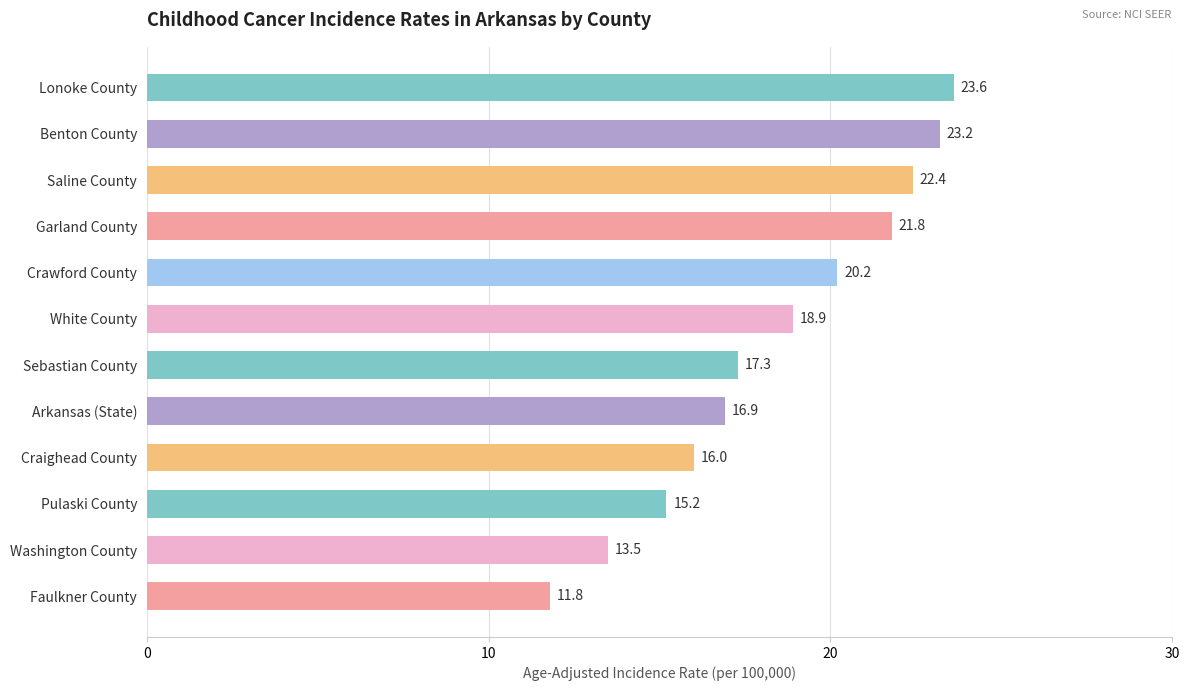

What is the label of the 7th bar from the top?

Sebastian County